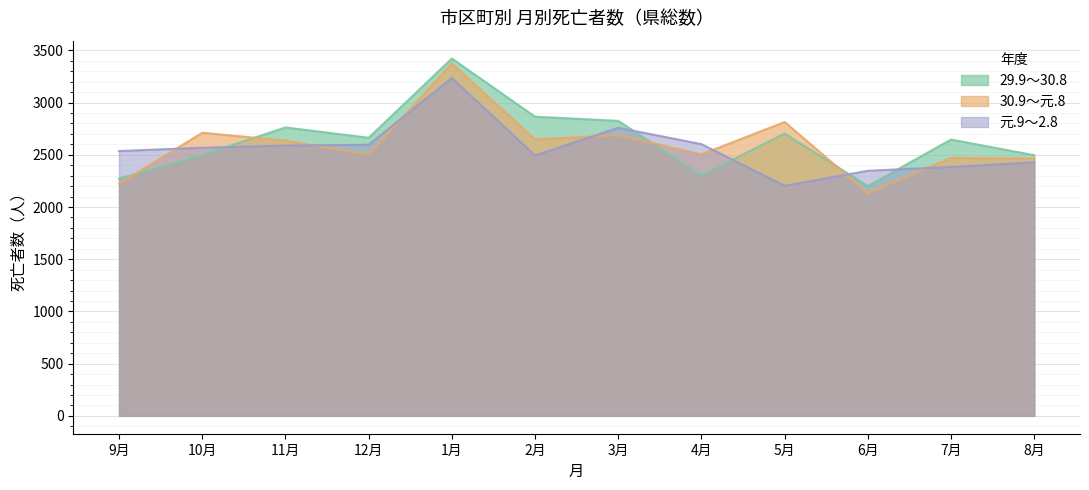

What is the label of the 2nd point from the left?

10月